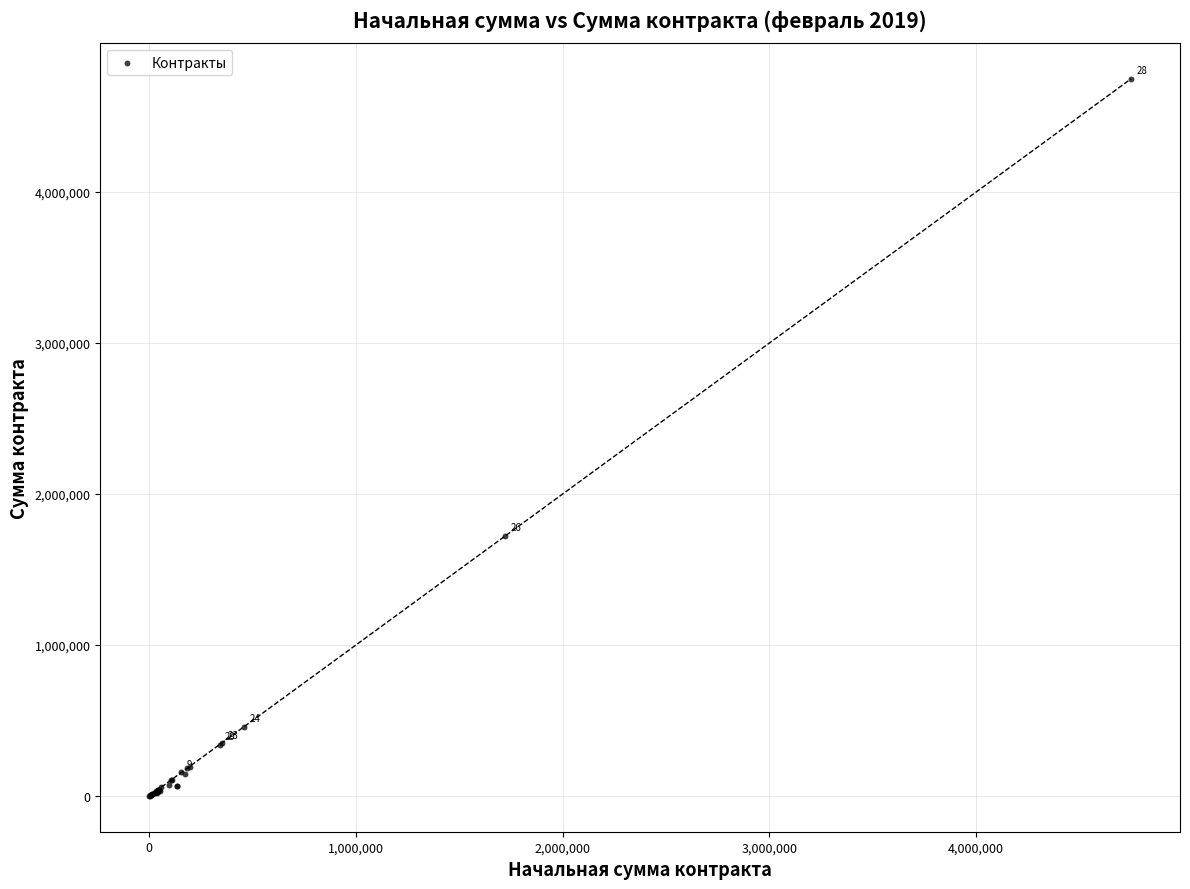

What Y value in the scatter plot is closest to 2374442?

1721337.0